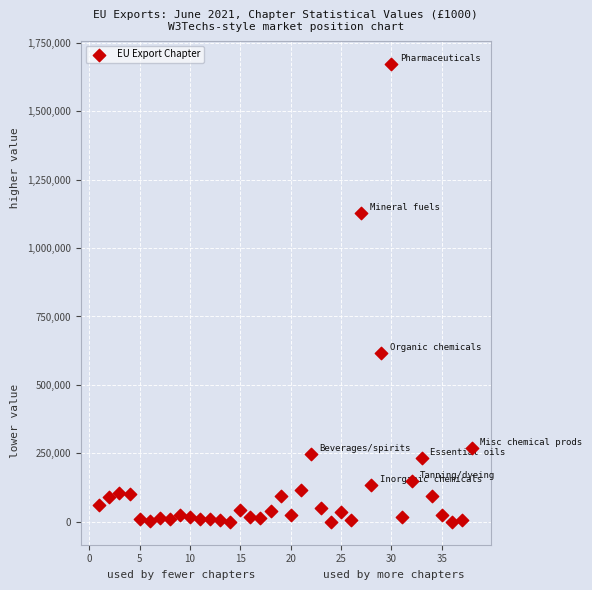

What Y value in the scatter plot is closest to 836752?

618386